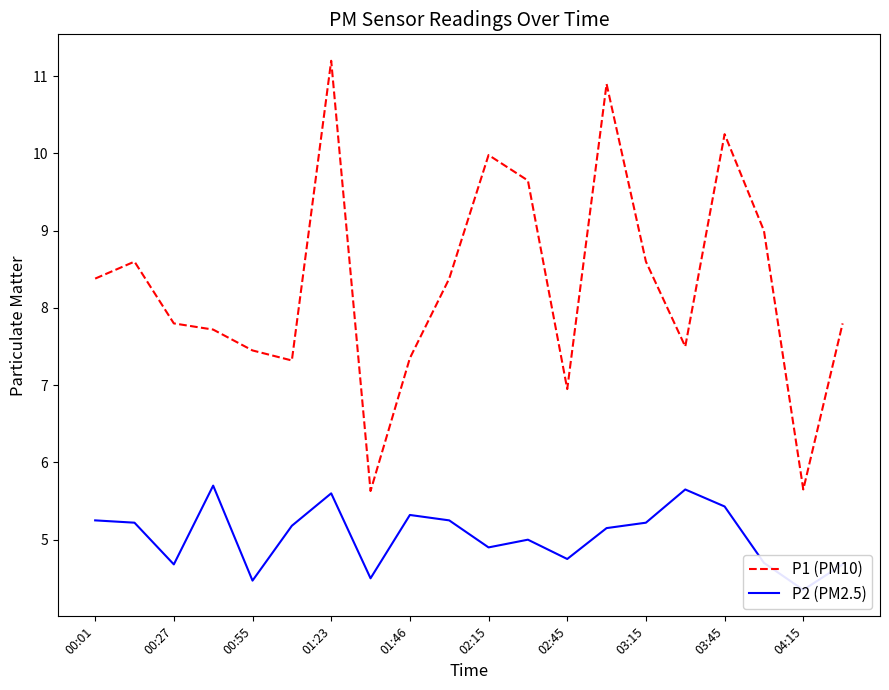

Is it true that P1 (PM10) equals 4.4 at 02:45?

False